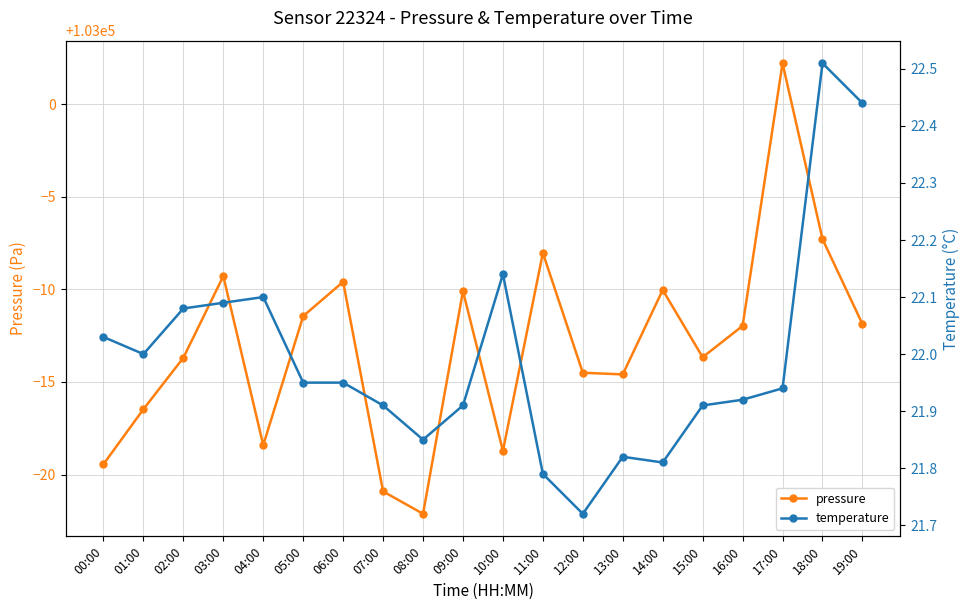

At which category does pressure reach its first local valley?

04:00